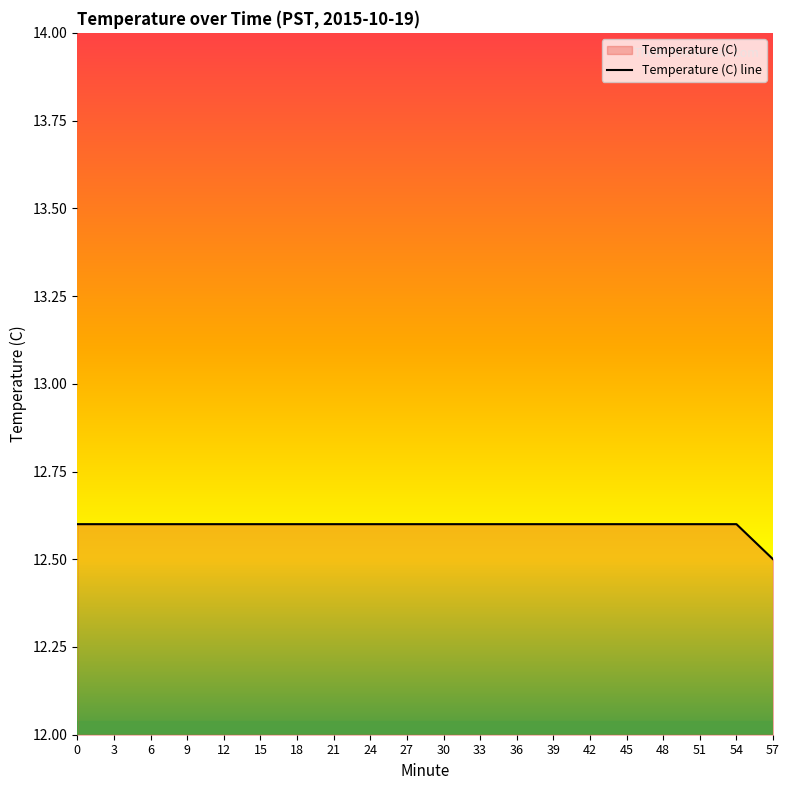

Is it true that the value at 33 is 17.1?

False